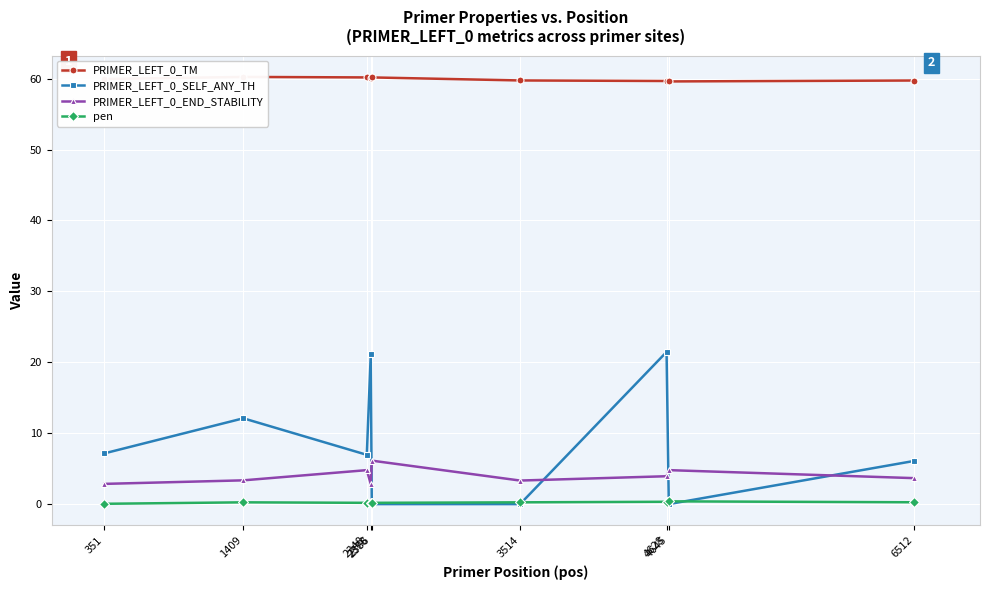

Does the chart display data point markers on the line(s)?

Yes